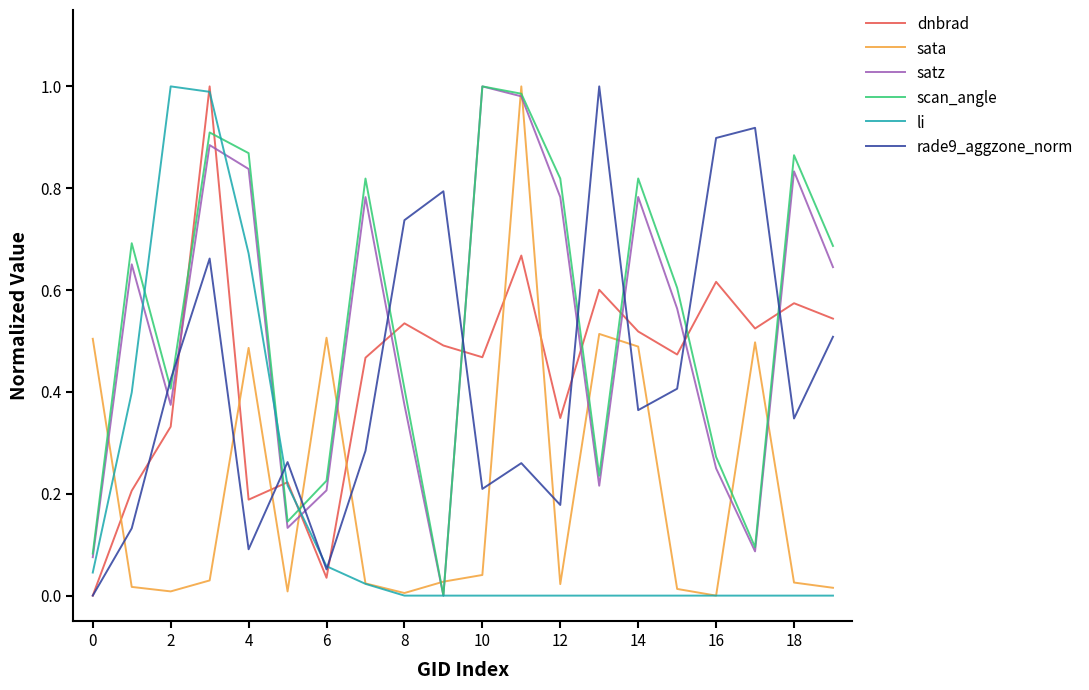

True or false: scan_angle and dnbrad intersect in this chart.

True